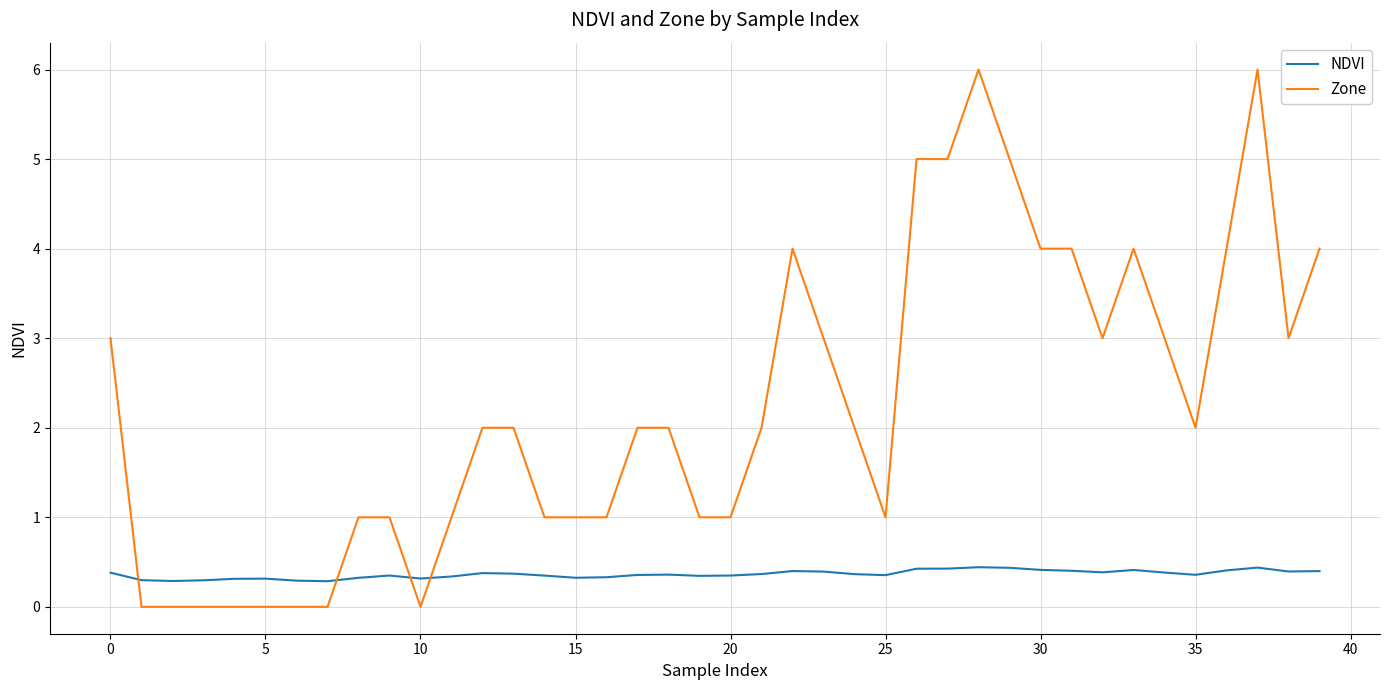

Which series has the largest total across all categories?

Zone